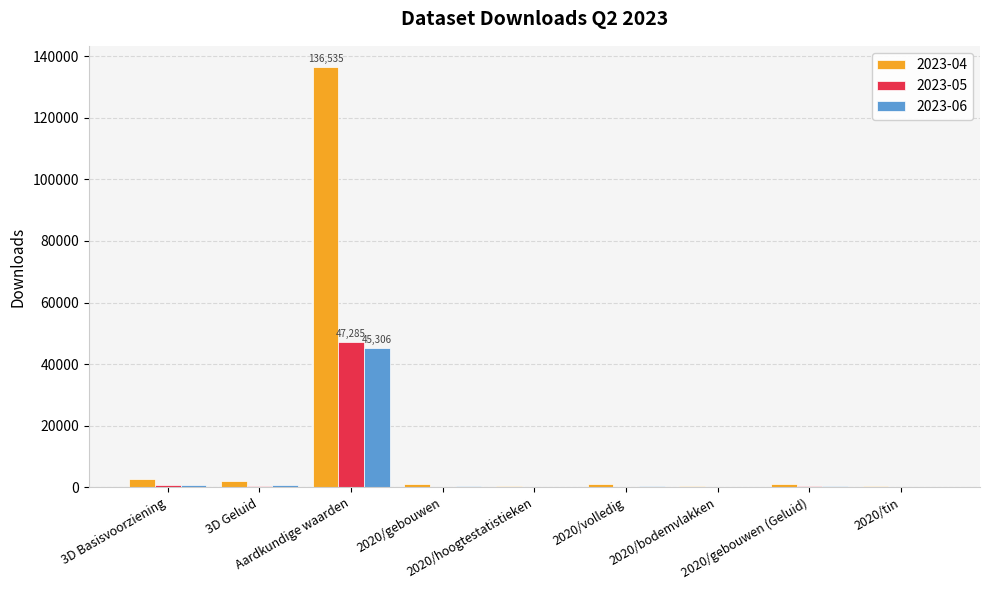

What is the greatest value displayed?

136535